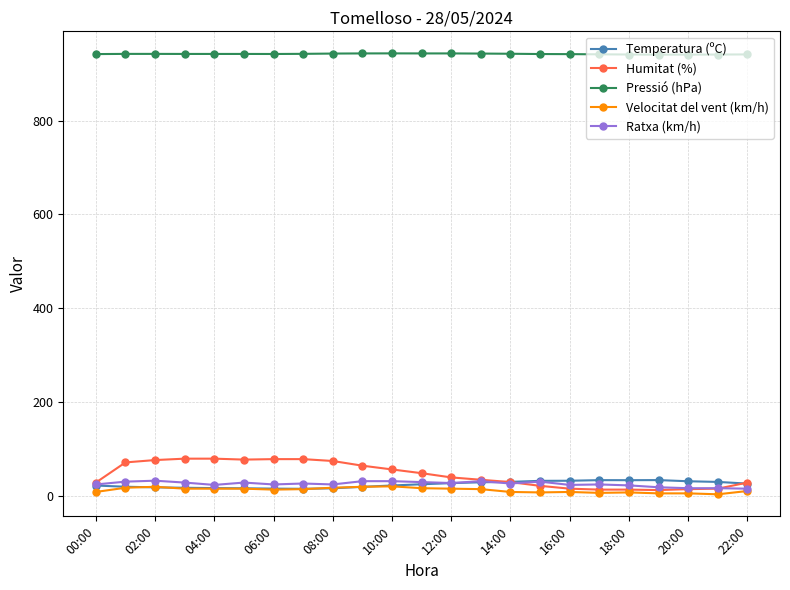

True or false: Pressió (hPa) and Temperatura (ºC) cross at least once.

False